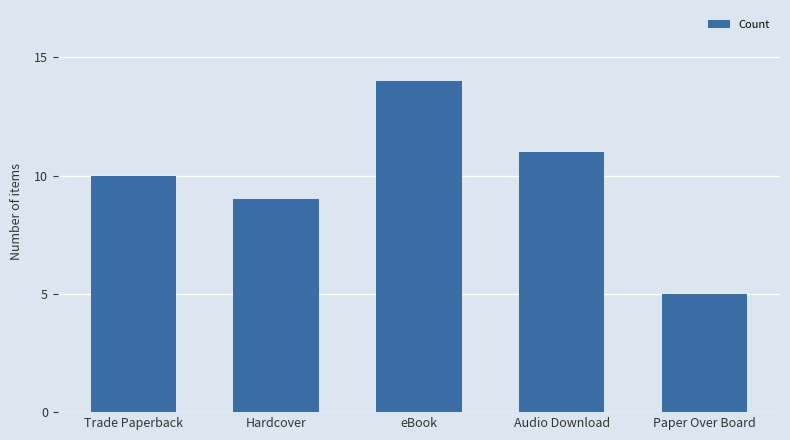

Are the bars grouped side by side (vs. stacked)?

No